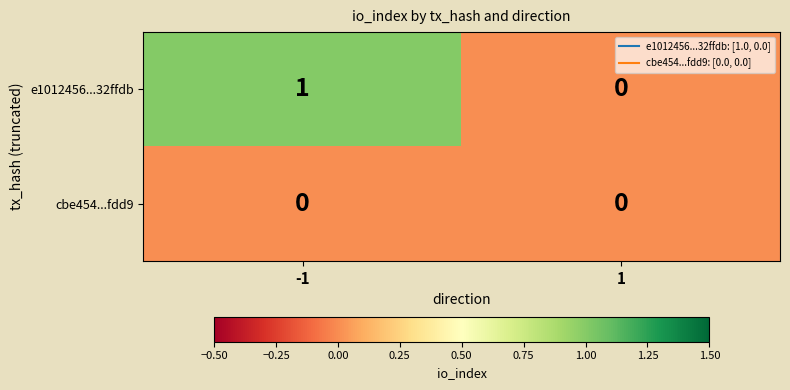

Rank the series by their average value, from highest to lowest.

e1012456...32ffdb, cbe454...fdd9